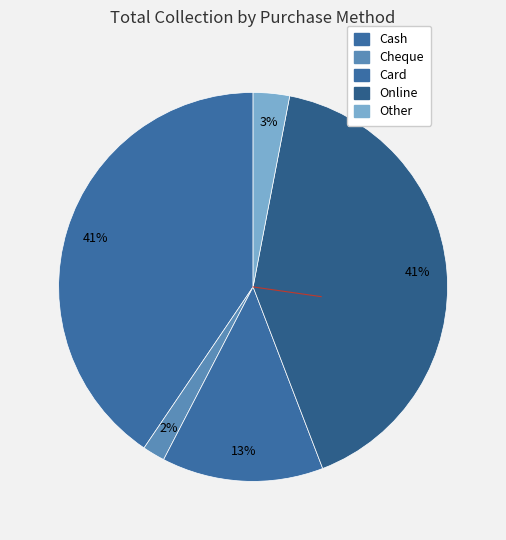

How many segments does this pie chart have?

5